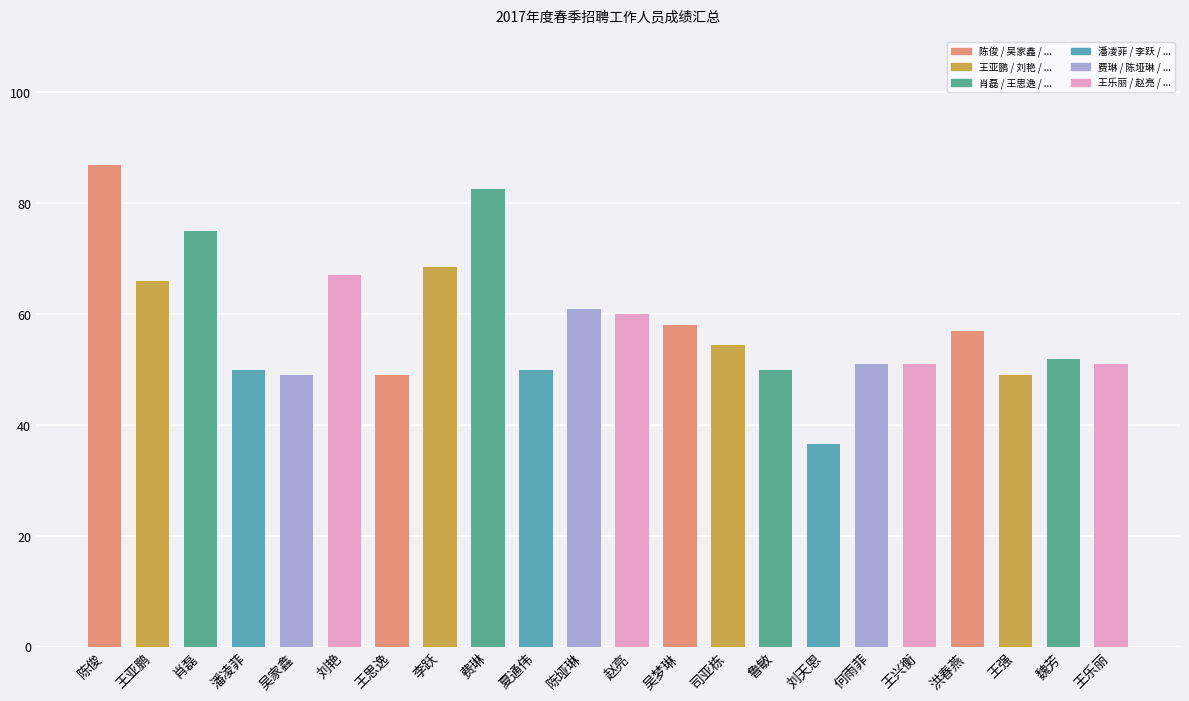

Between 费琳 and 李跃, which is larger?

费琳